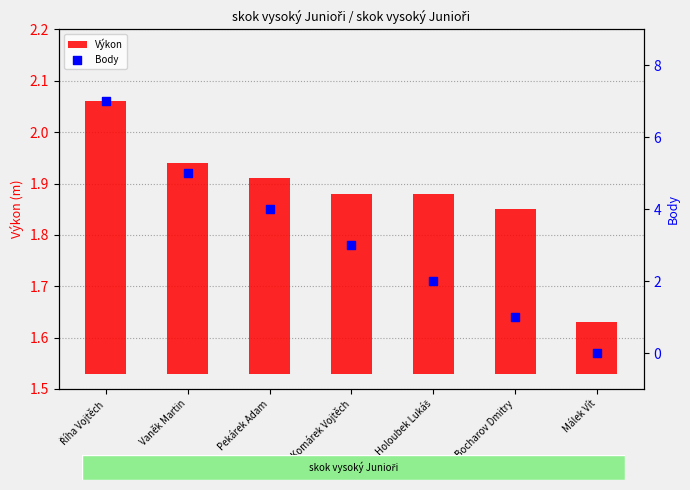

At which category is the sum across all series the highest?

Říha Vojtěch